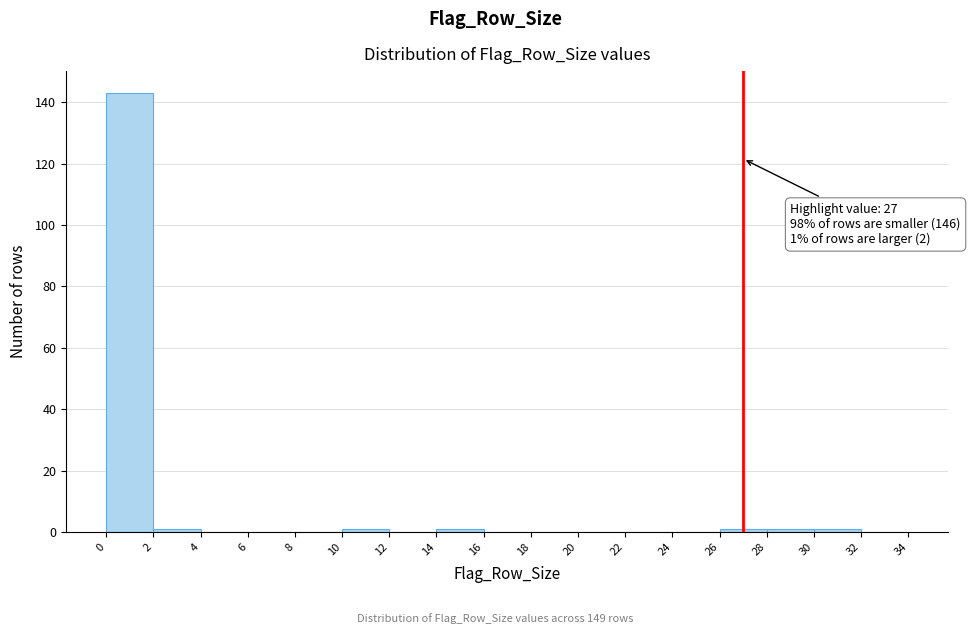

Which range on the x-axis has the tallest bar?

0 to 2